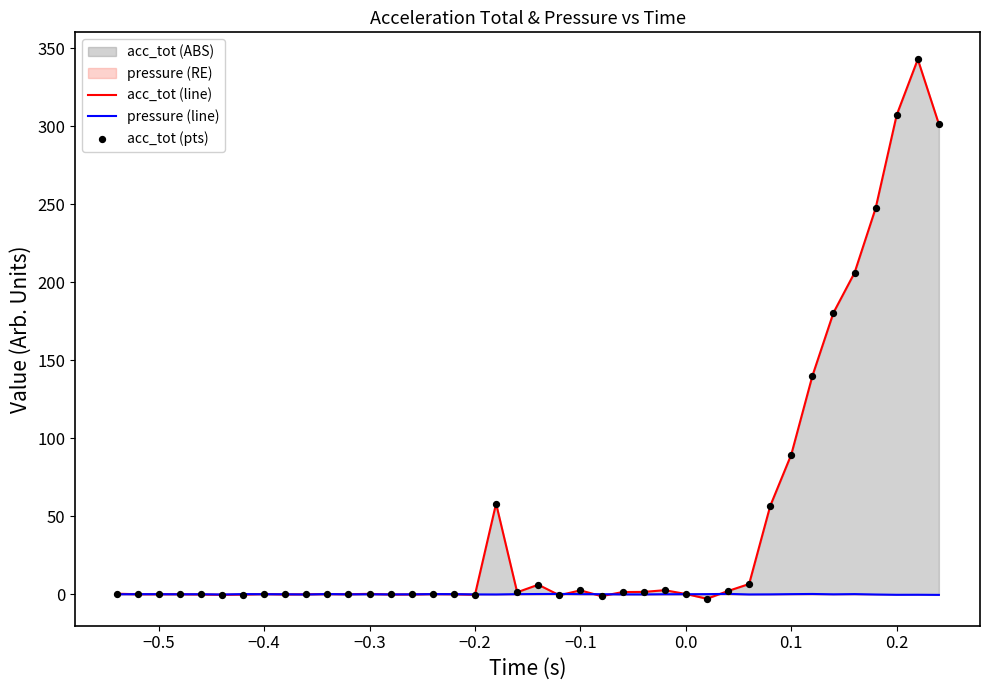

Which series has the largest total across all categories?

acc_tot (line)